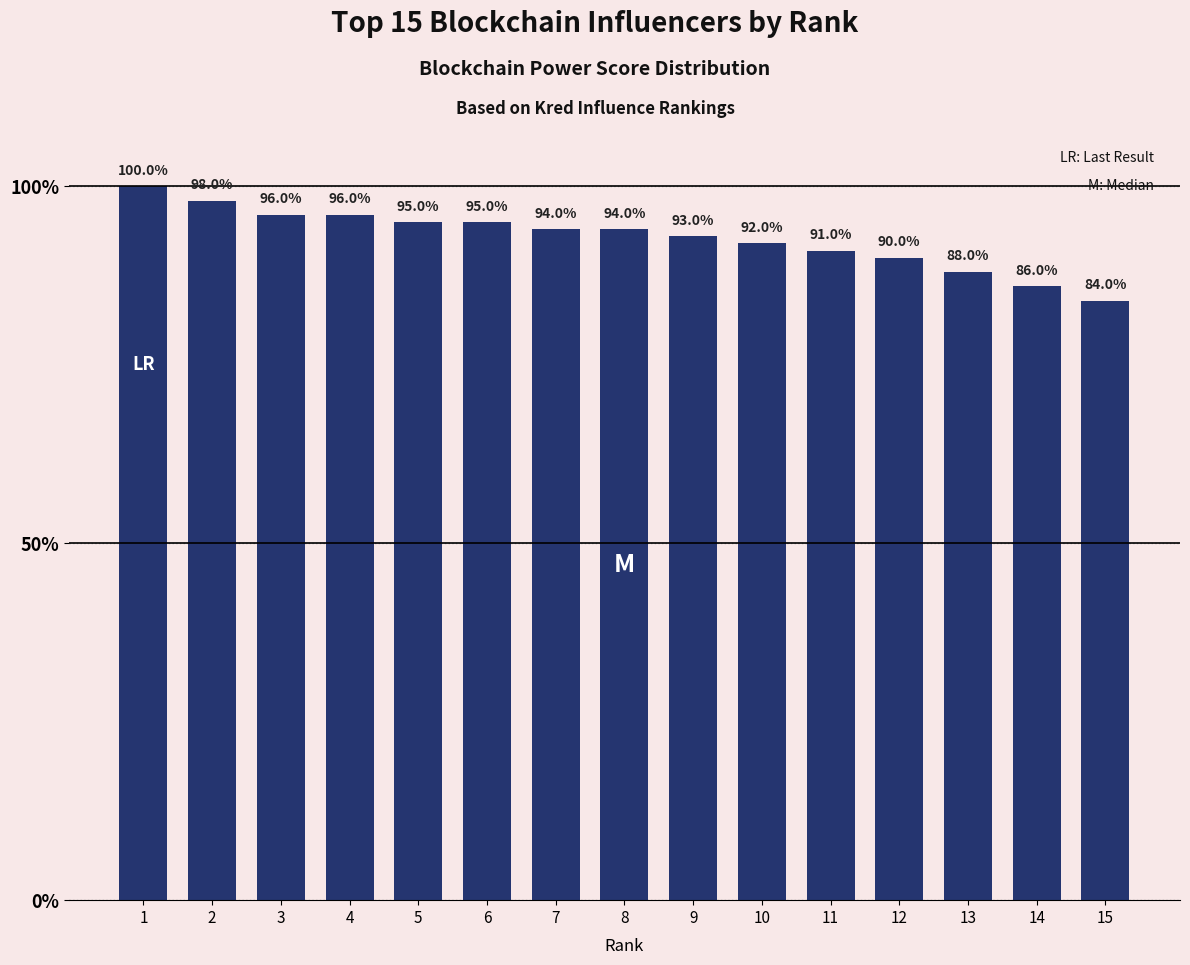

Approximately how many times larger is the value at 9 compared to 15?

1.1